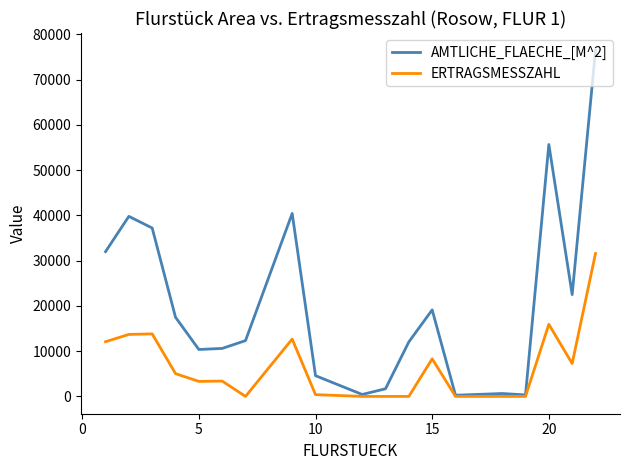

Rank the series by their average value, from lowest to highest.

ERTRAGSMESSZAHL, AMTLICHE_FLAECHE_[M^2]